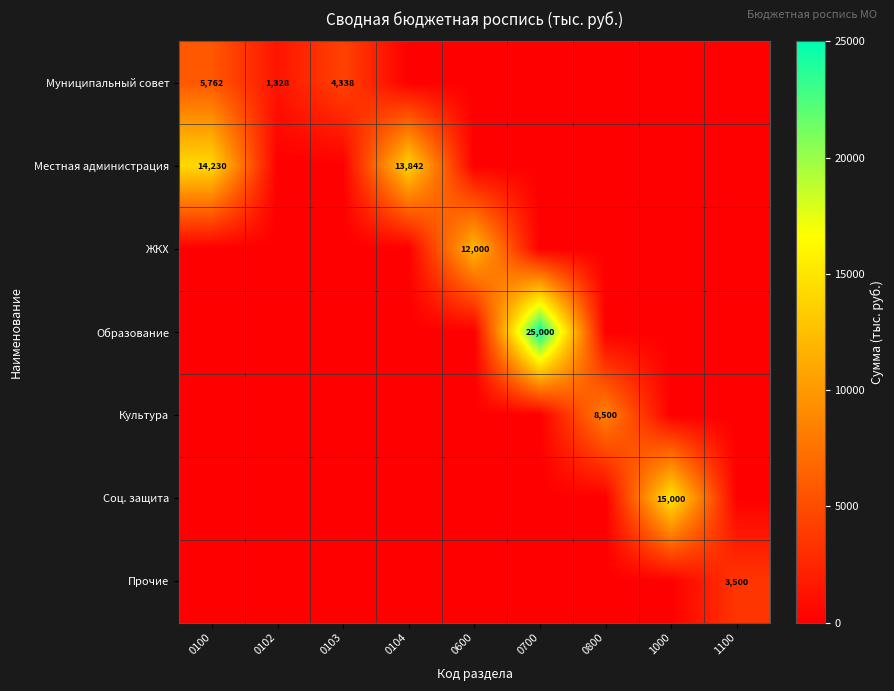

At how many categories does at least one series exceed 18834?

1